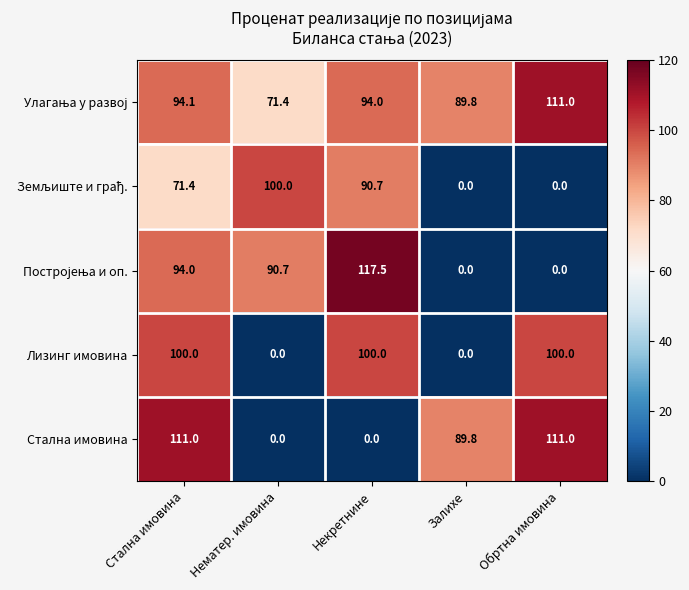

Is it true that Стална имовина equals 179.1 at Стална имовина?

False